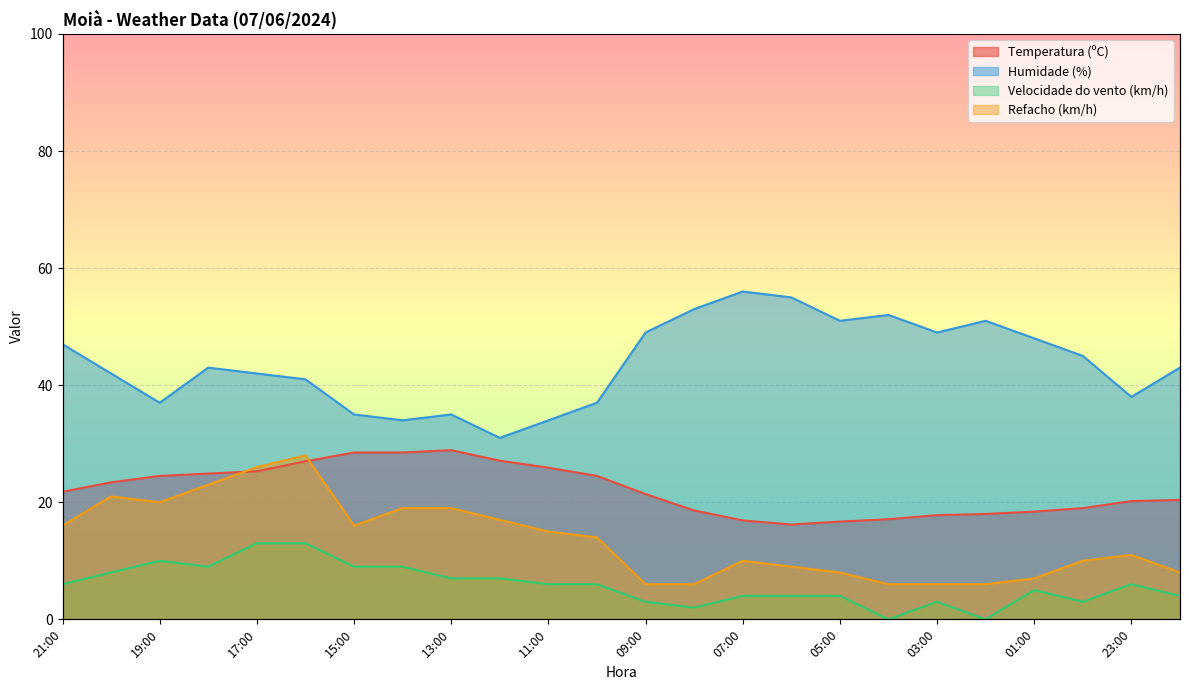

Where is the first local minimum for Temperatura (ºC)?

06:00